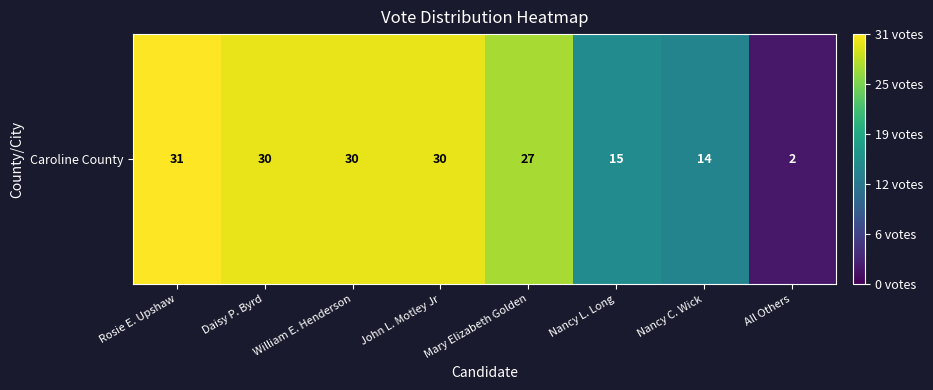

Which category has the lowest value across all series?

All Others